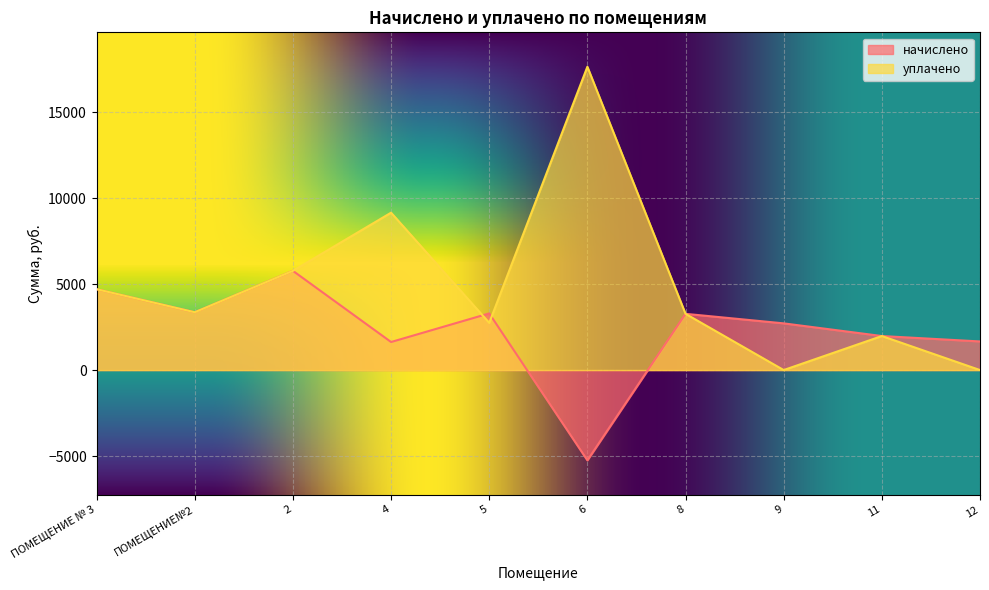

Where is the first local maximum for начислено?

2